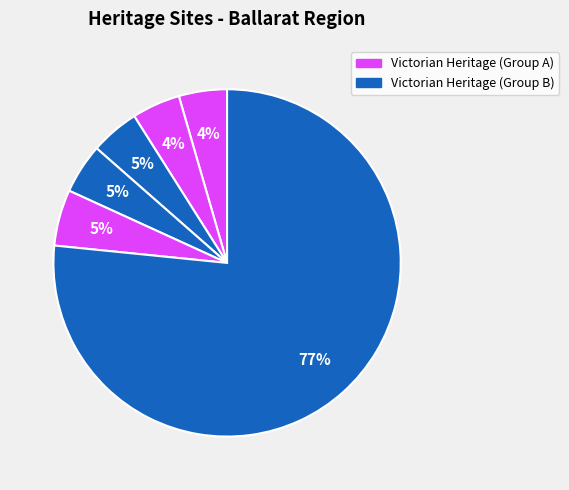

Is there a majority slice in this chart?

Yes